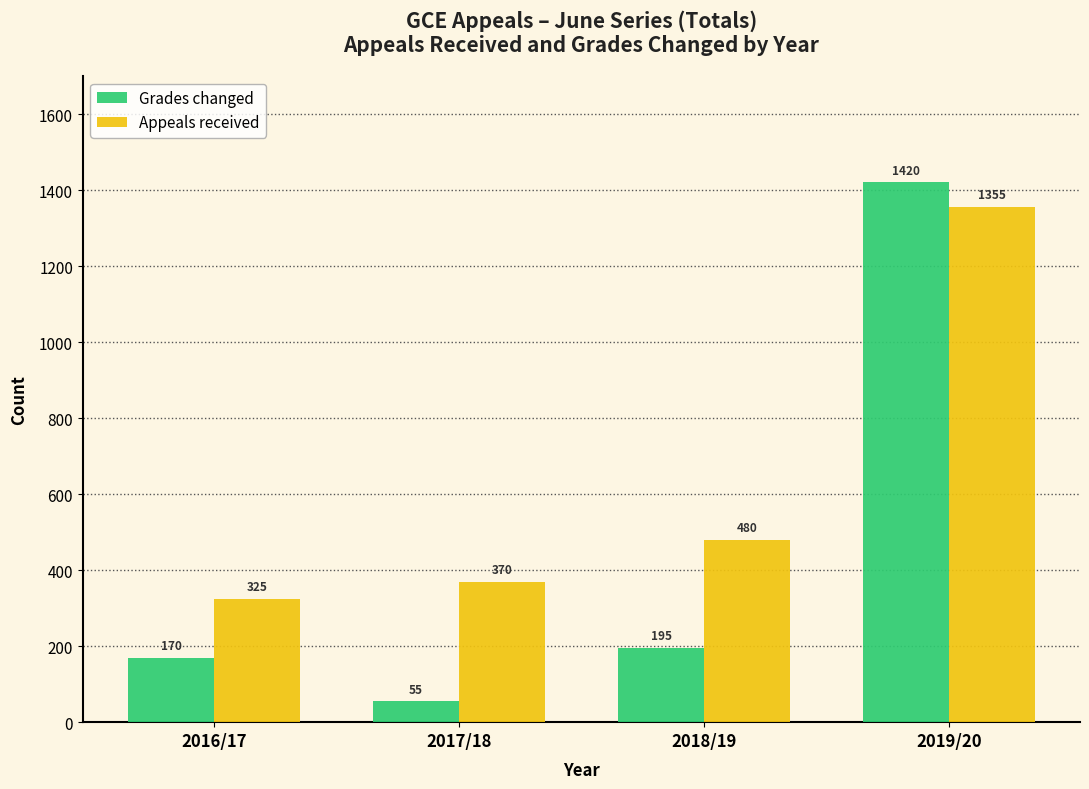

What is the minimum value shown in the chart?

55